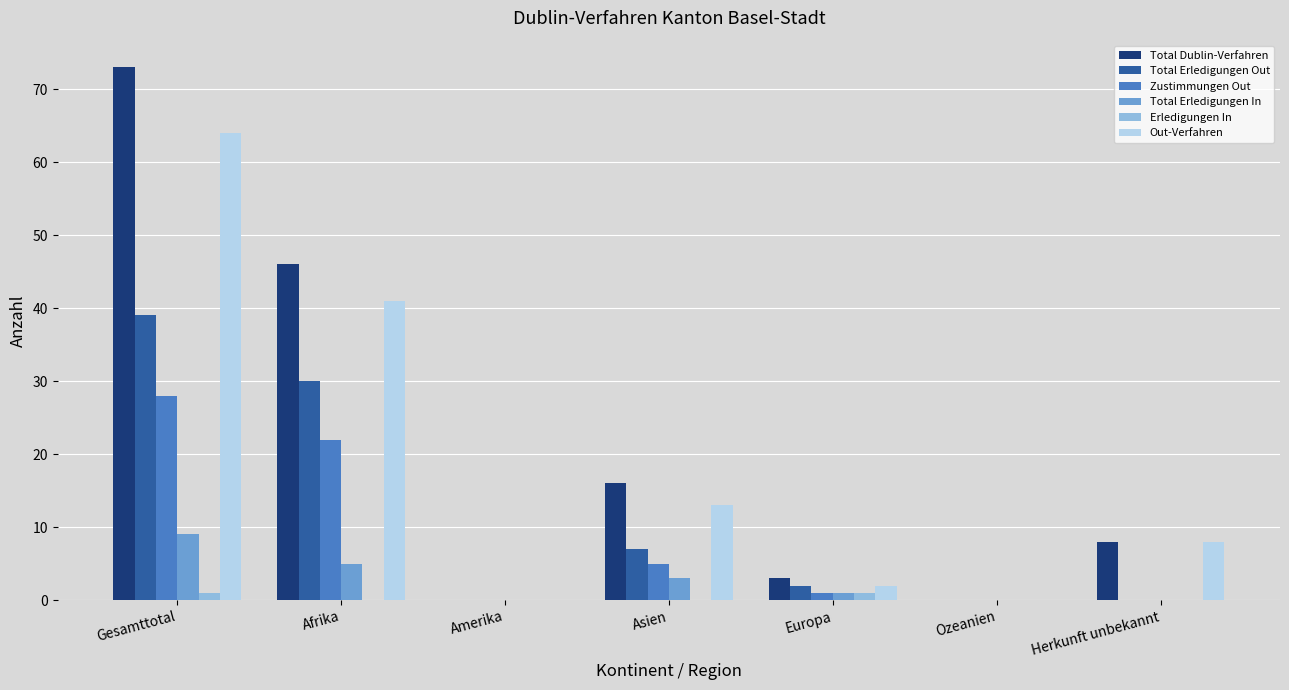

Reading right to left, list all the values displayed in this chart.

Total Dublin-Verfahren: 8	0	3	16	0	46	73
Total Erledigungen Out: 0	0	2	7	0	30	39
Zustimmungen Out: 0	0	1	5	0	22	28
Total Erledigungen In: 0	0	1	3	0	5	9
Erledigungen In: 0	0	1	0	0	0	1
Out-Verfahren: 8	0	2	13	0	41	64